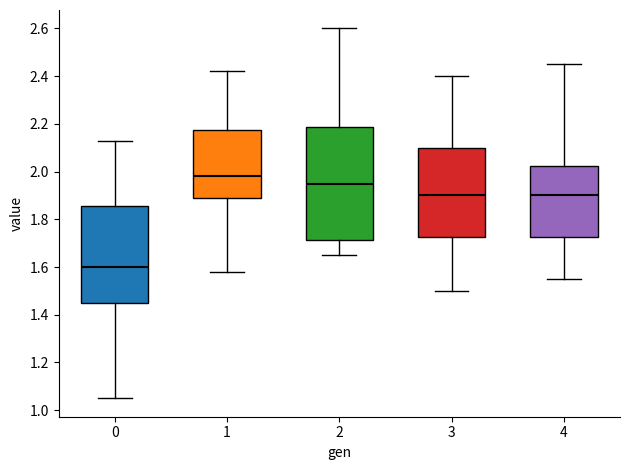

Reading left to right, read every box against the y-axis: the position of its median line, the range the box covers, and the ends of its whiskers. The values are not printed on the chart, so give them approximately, as read against the axis.

0: median 1.60, box 1.46 to 1.86, whiskers 1.06 to 2.14
1: median 1.98, box 1.90 to 2.18, whiskers 1.58 to 2.42
2: median 1.96, box 1.72 to 2.18, whiskers 1.66 to 2.60
3: median 1.90, box 1.72 to 2.10, whiskers 1.50 to 2.40
4: median 1.90, box 1.72 to 2.02, whiskers 1.56 to 2.46